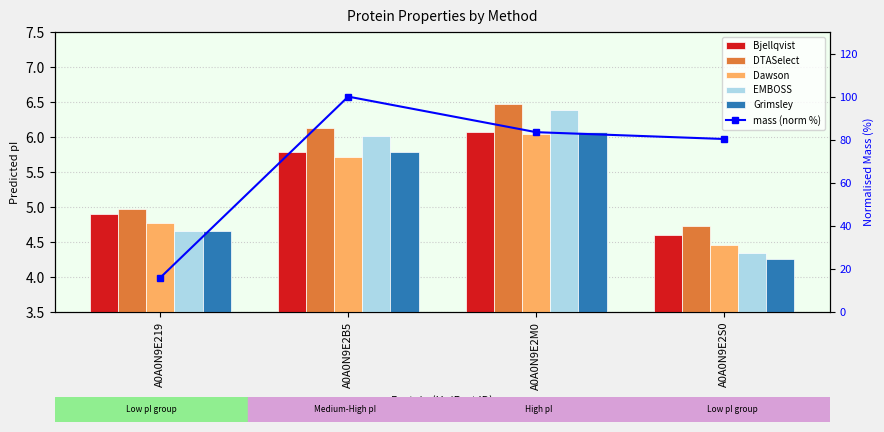

Which series has the widest spread of values?

mass (norm %)